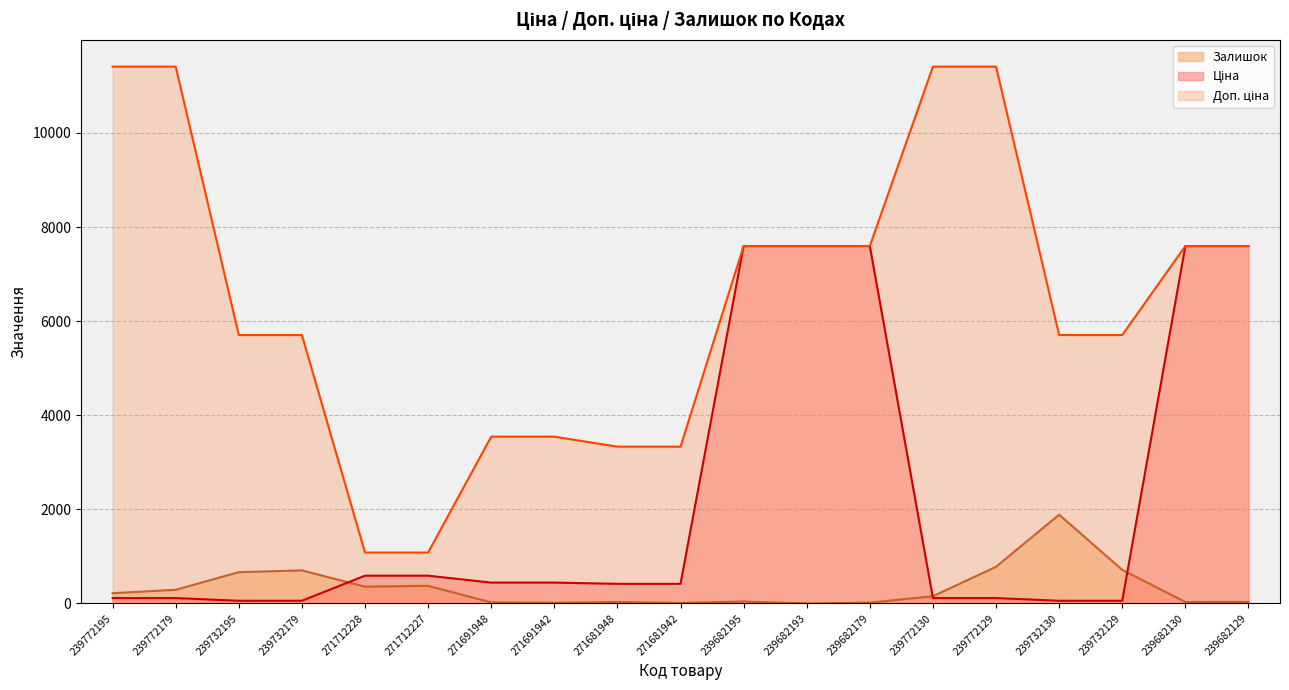

What is the difference between the maximum and second lowest values in the Доп. ціна series?

10328.3